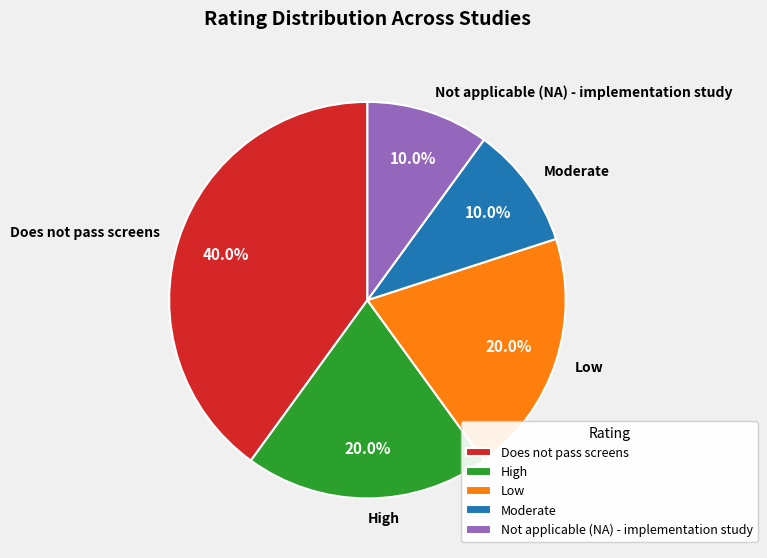

What percentage do Moderate and Not applicable (NA) - implementation study together represent?

20.0%